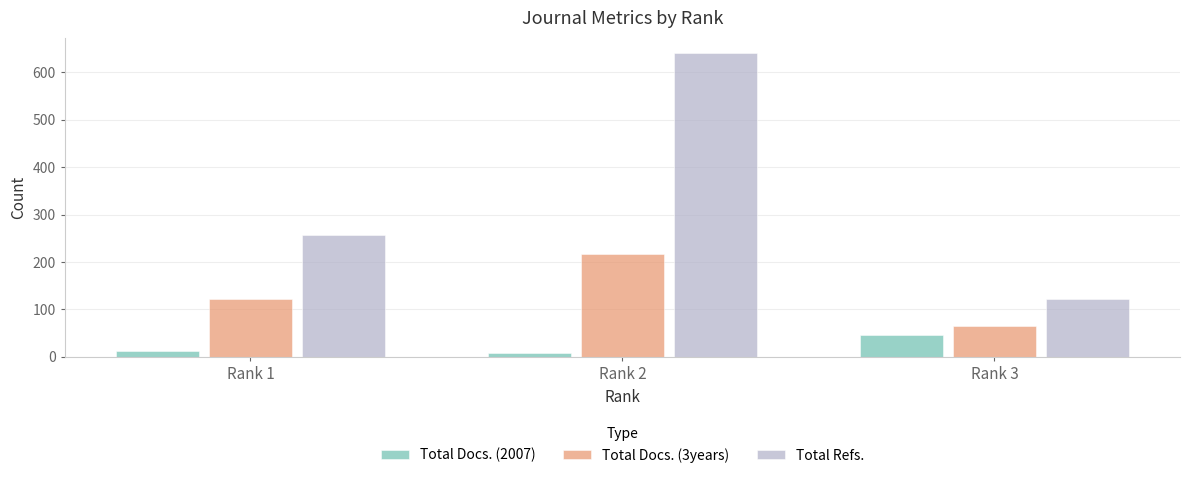

What is the difference between the Total Refs. values at Rank 3 and Rank 1?

134